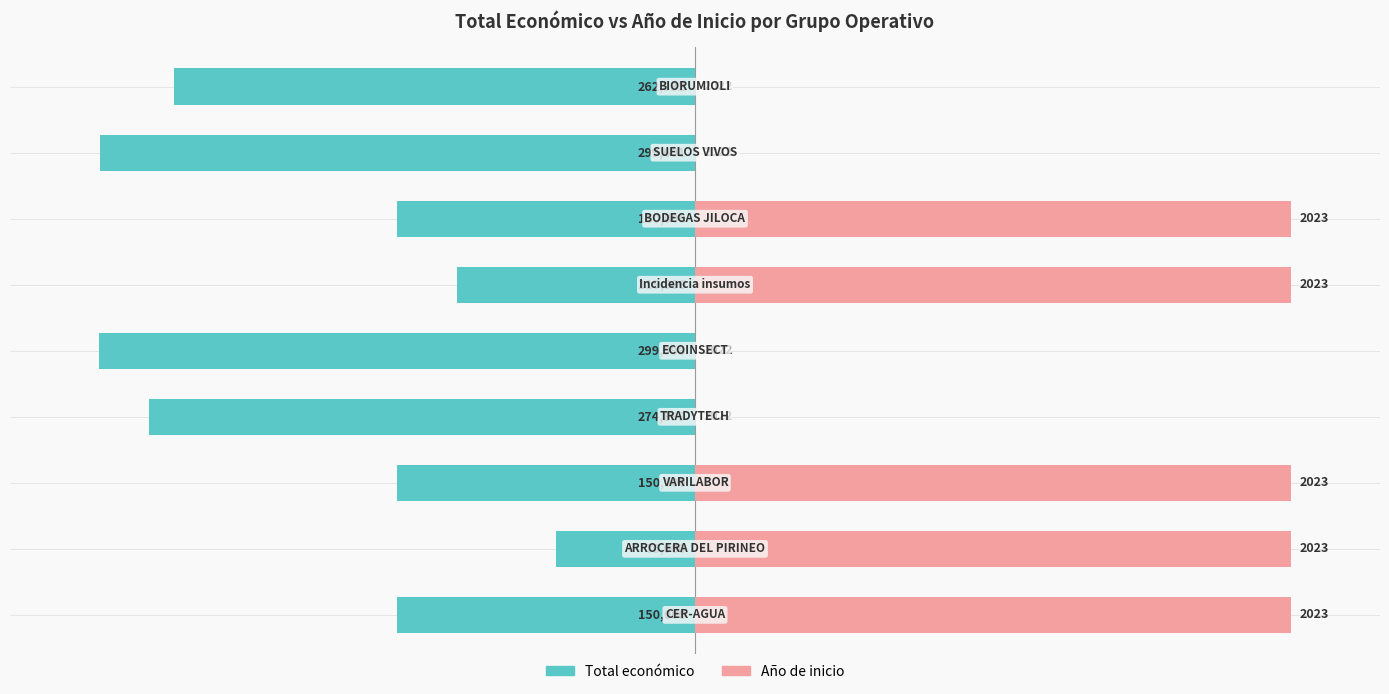

Between 0 and 8, which series saw the biggest shift?

Año de inicio